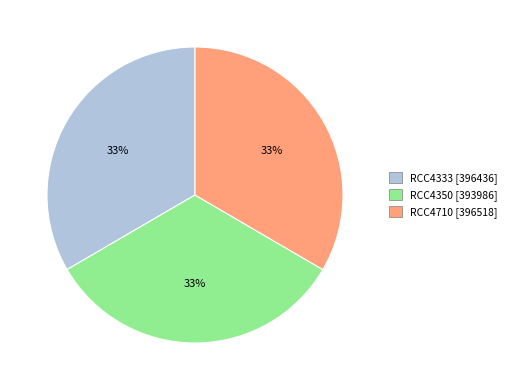

True or false: RCC4333 [396436] accounts for 33% of the total.

True